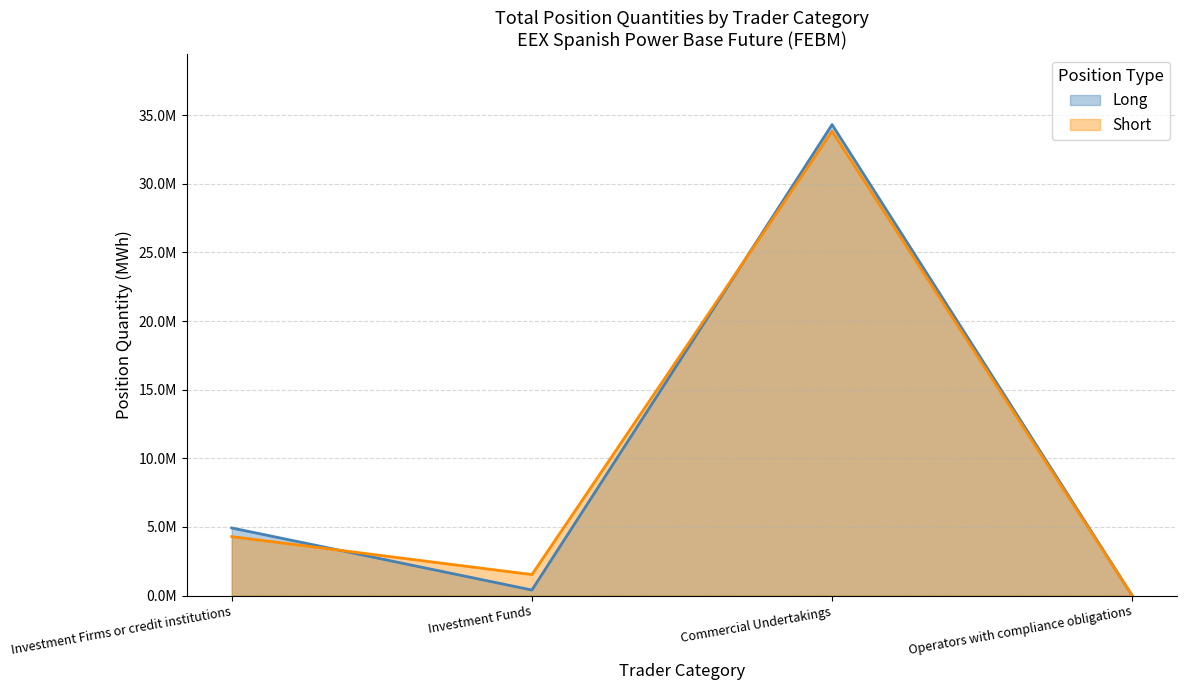

What are all the series names shown in the legend?

Long, Short